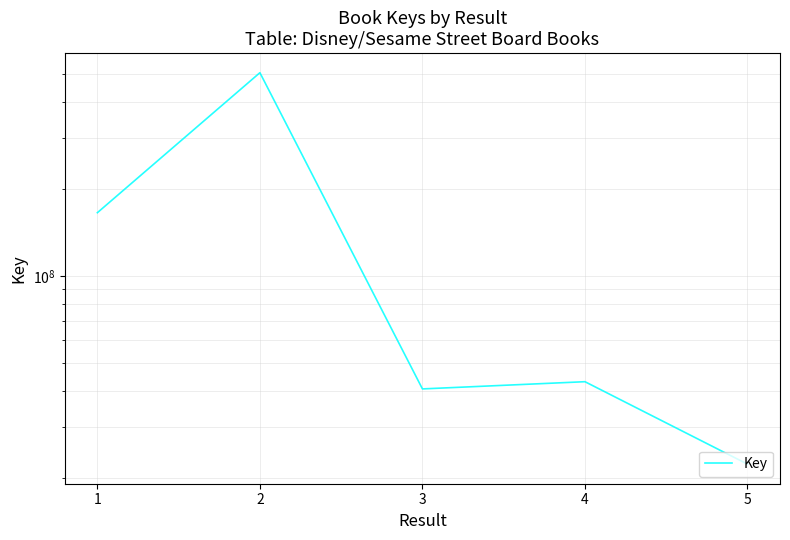

Rank the categories by value from lowest to highest.

5, 3, 4, 1, 2